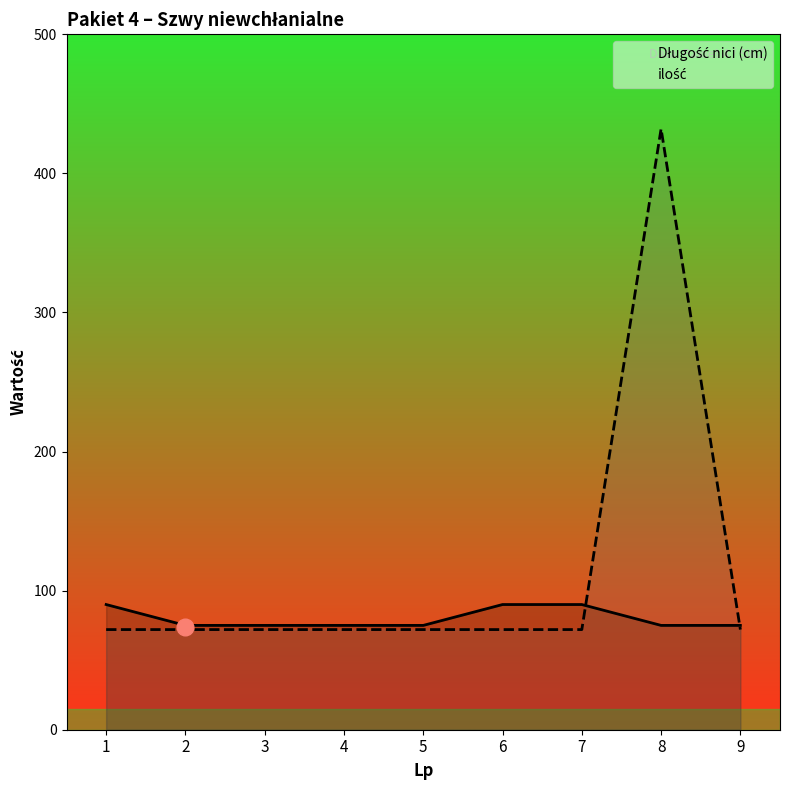

Reading right to left, transcribe all the data shown in this chart.

Długość nici (cm): 9=75	8=75	7=90	6=90	5=75	4=75	3=75	2=75	1=90
ilość: 9=72	8=432	7=72	6=72	5=72	4=72	3=72	2=72	1=72